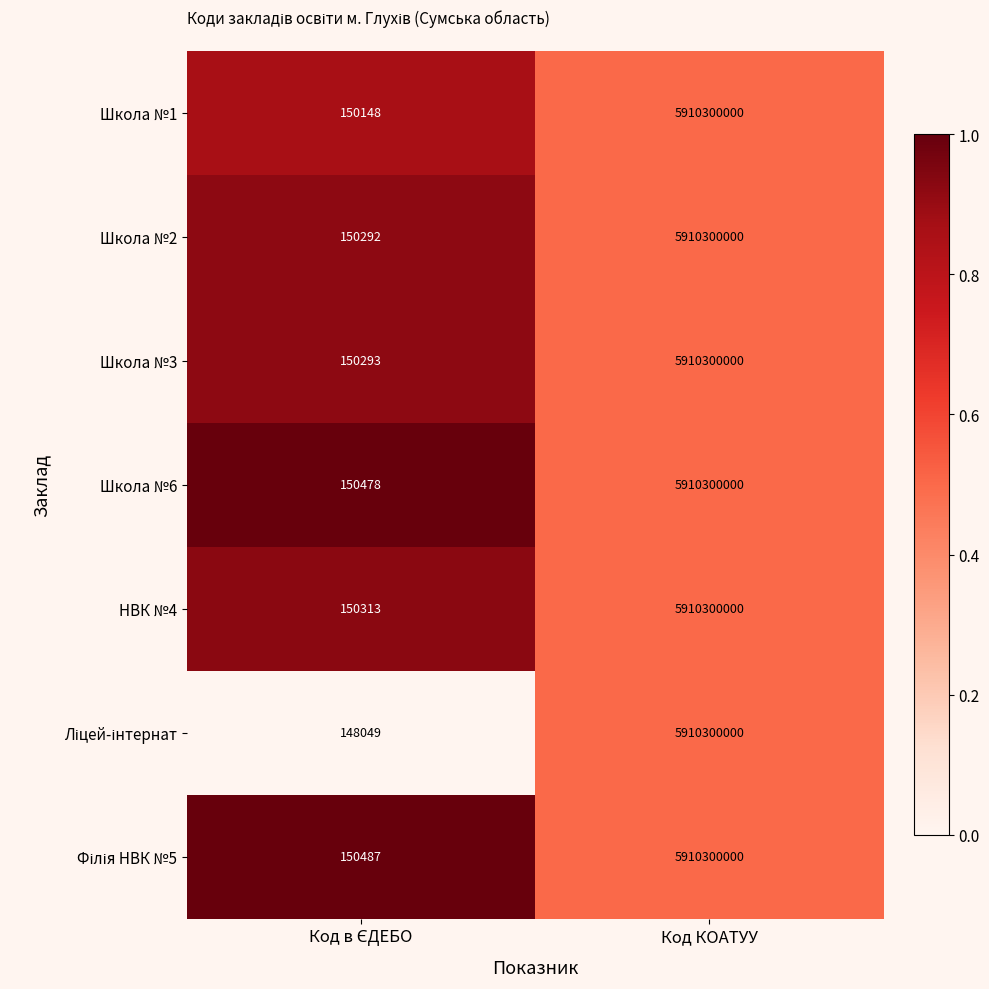

What is the smallest value displayed?

148049